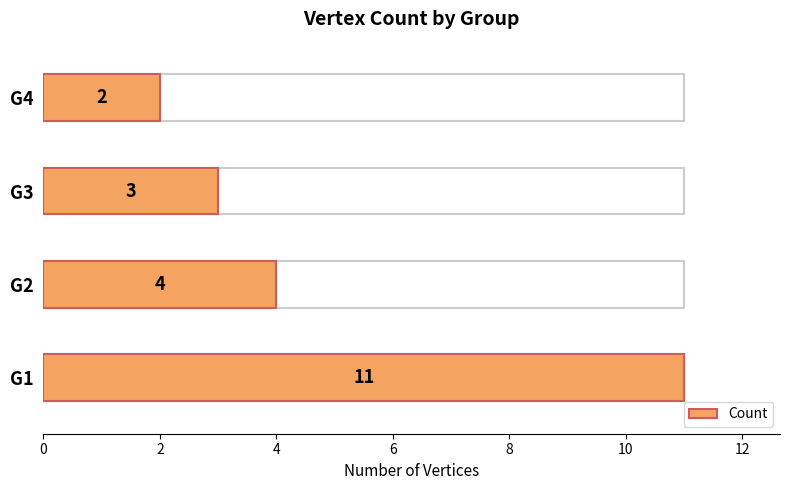

Count the number of data series in this chart.

1